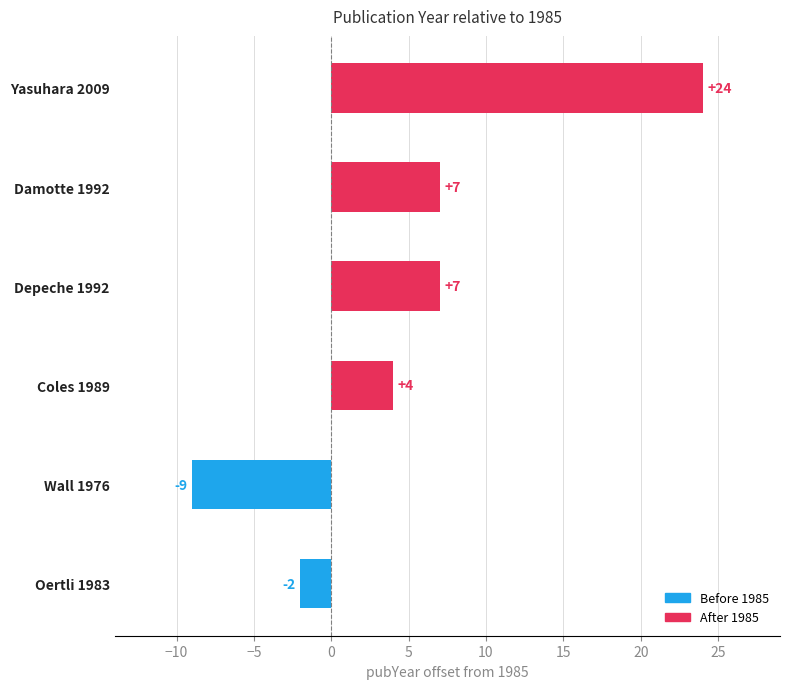

Reading bottom to top, extract all data points from this chart.

Oertli 1983=-2	Wall 1976=-9	Coles 1989=4	Depeche 1992=7	Damotte 1992=7	Yasuhara 2009=24